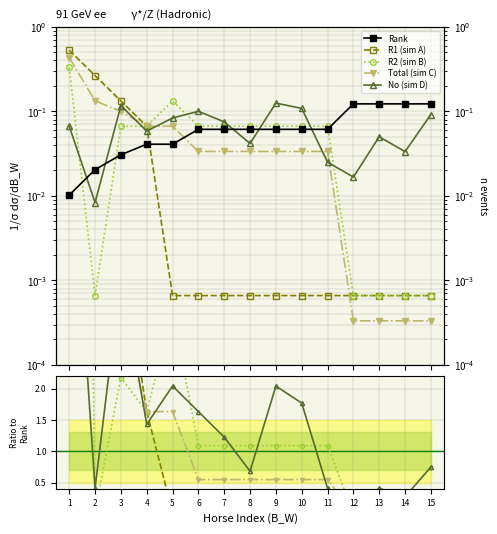

True or false: No and R2 intersect in this chart.

True